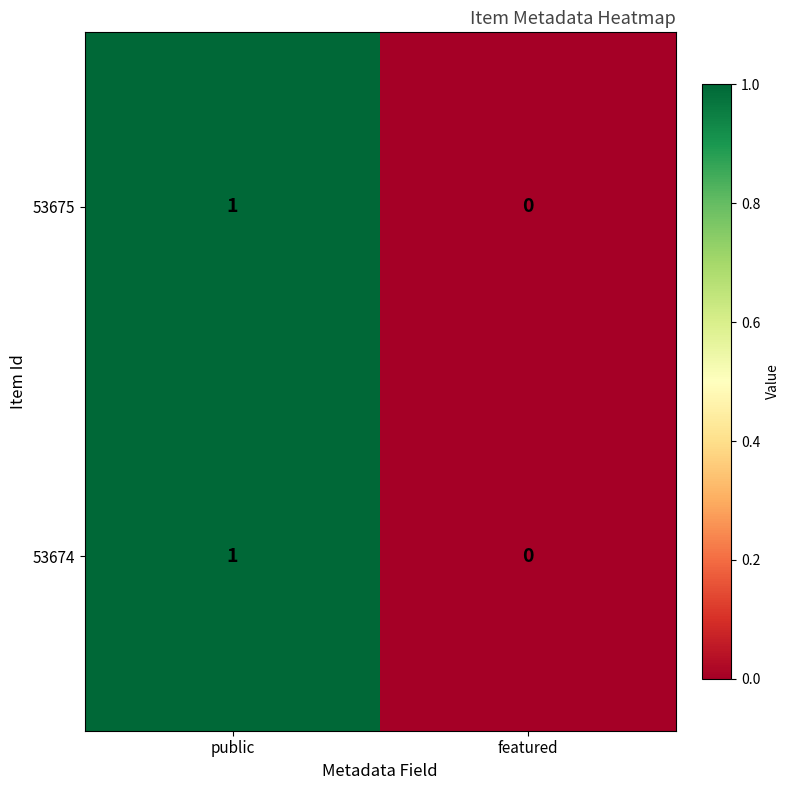

Rank the categories by 53674 value from highest to lowest.

public, featured